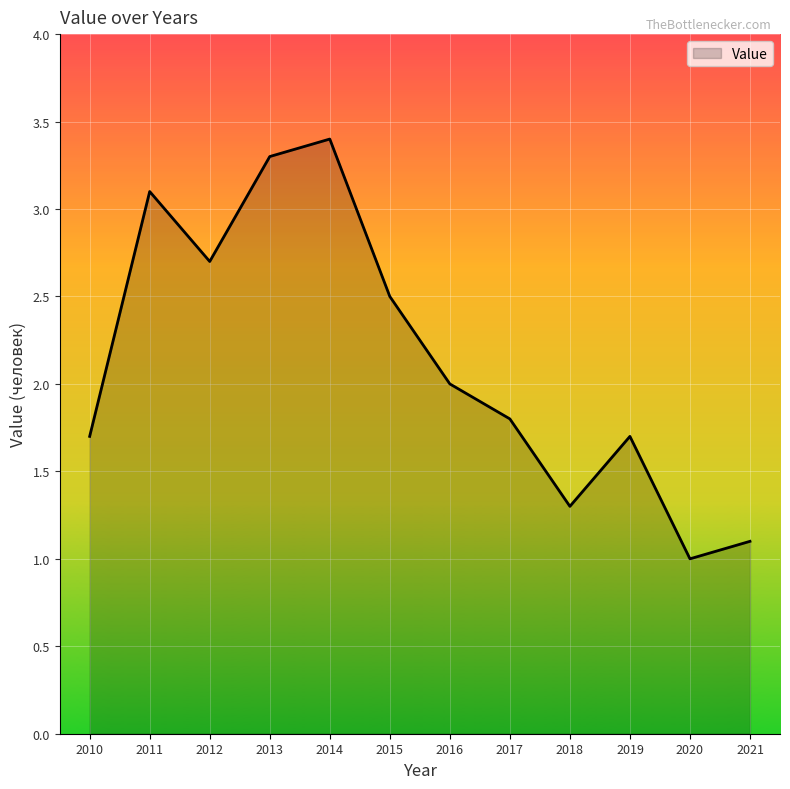

Where is the first local maximum?

2011